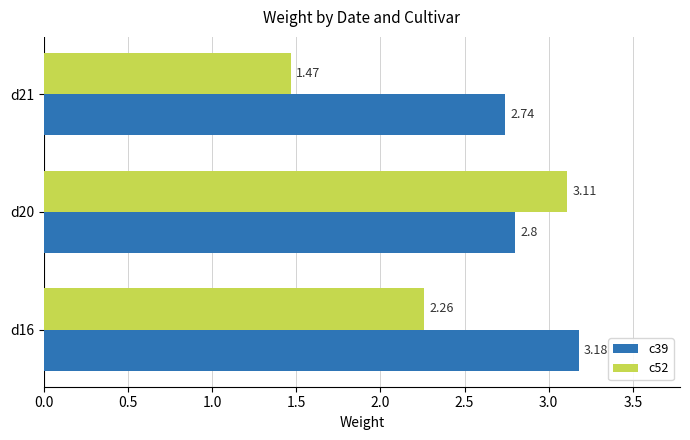

Rank the series by their average value, from lowest to highest.

c52, c39